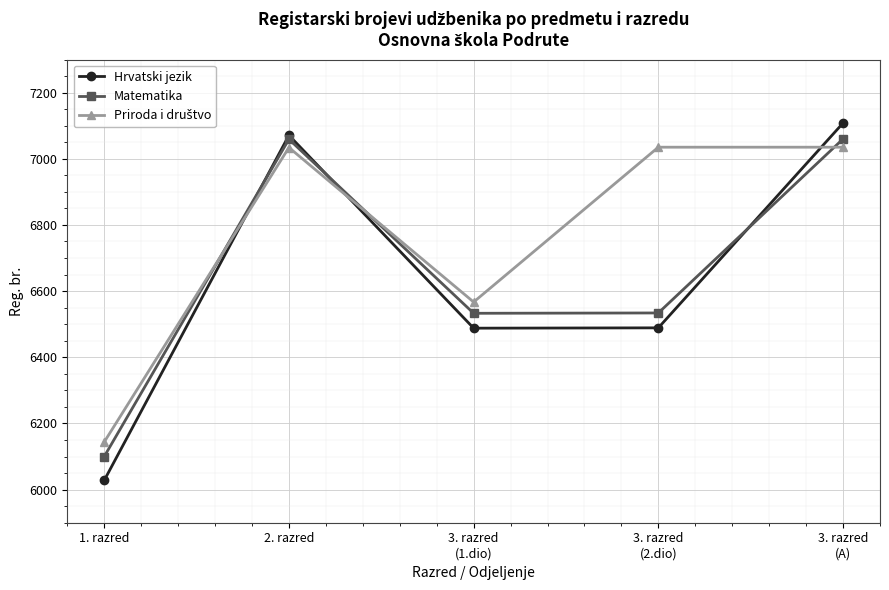

Which series changed the most between 2. razred and 3. razred
(1.dio)?

Hrvatski jezik